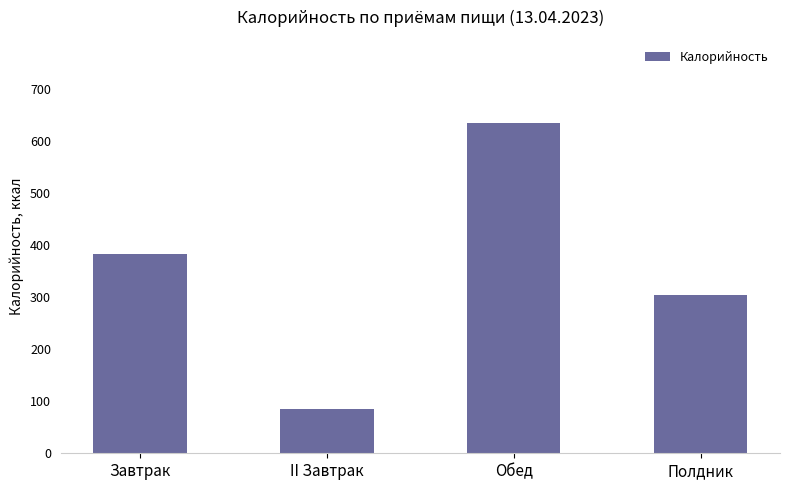

What is the change in value from II Завтрак to Обед?

+550